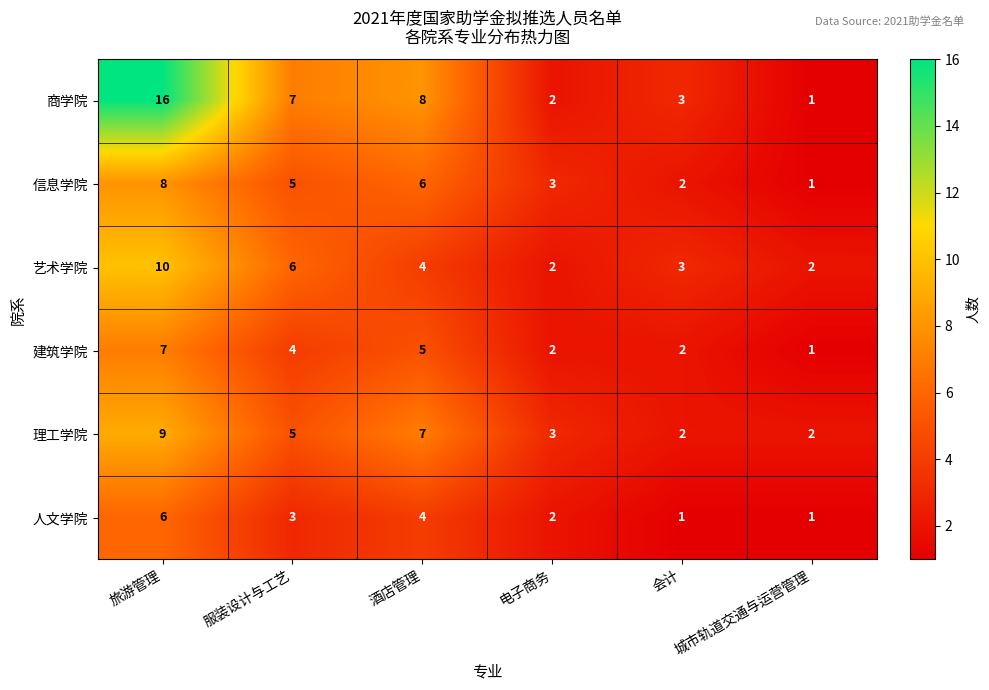

What is the difference between the second highest and second lowest values in the 信息学院 series?

4